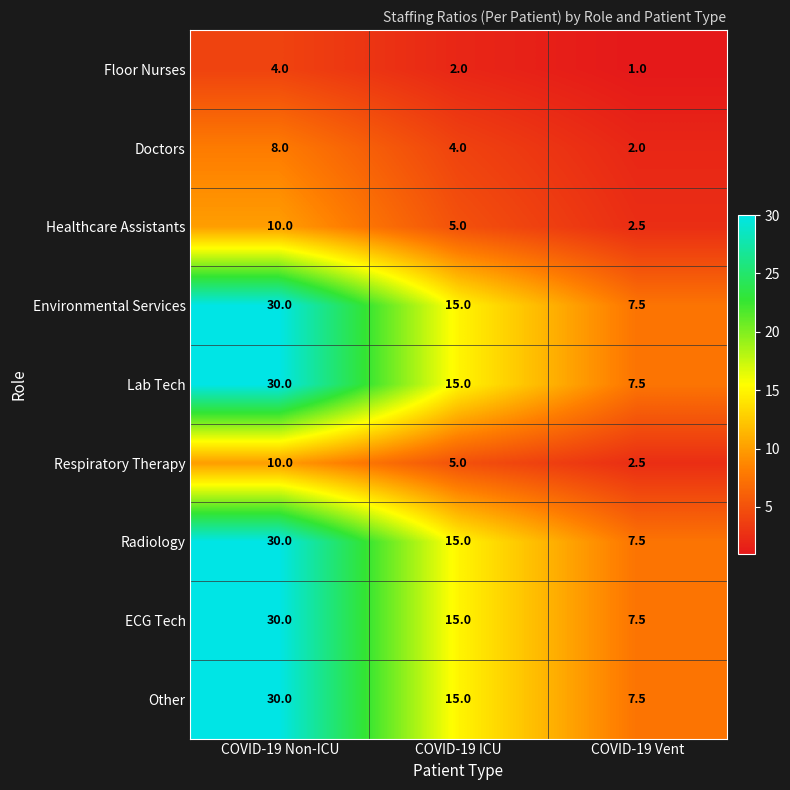

What is the smallest value displayed?

1.0